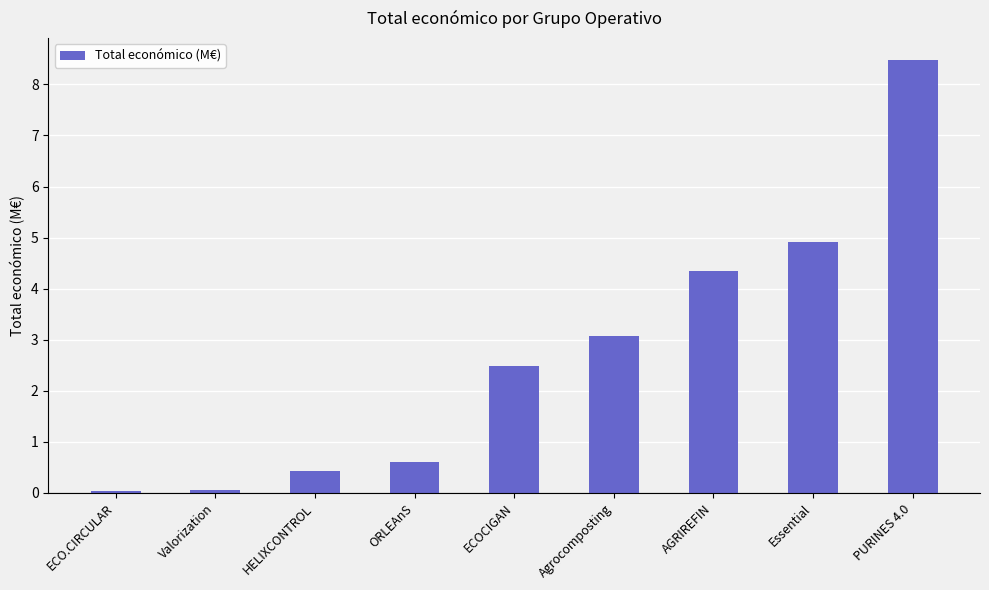

What is the value of the 5th bar from the left?

2.5